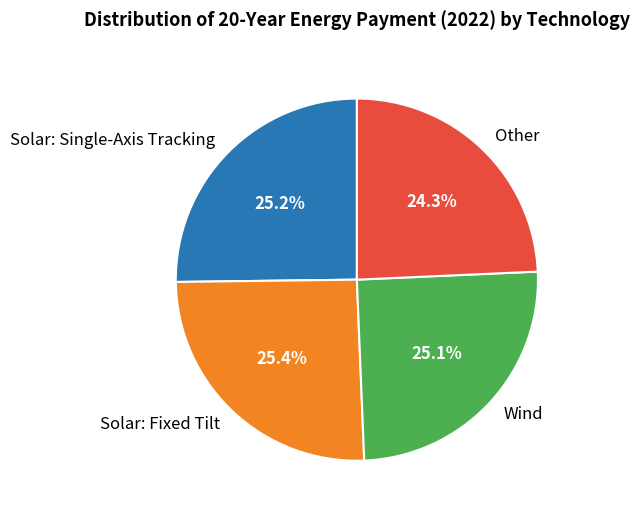

The Other slice represents 11% of the pie. True or false?

False